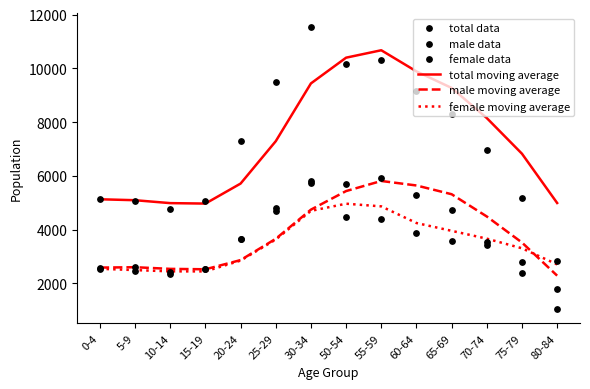

At how many categories does at least one series exceed 9471?

5